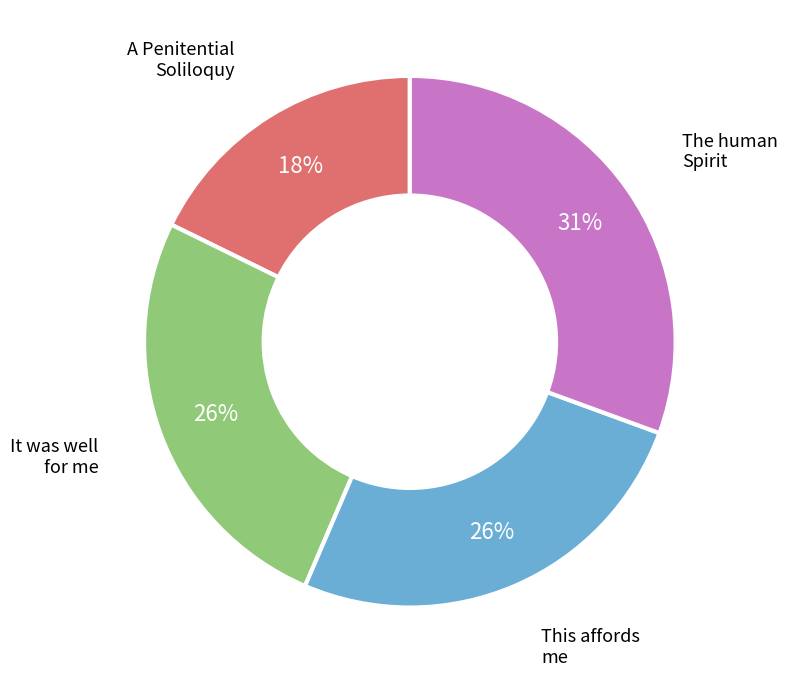

Is The human Spirit the majority of the pie?

No